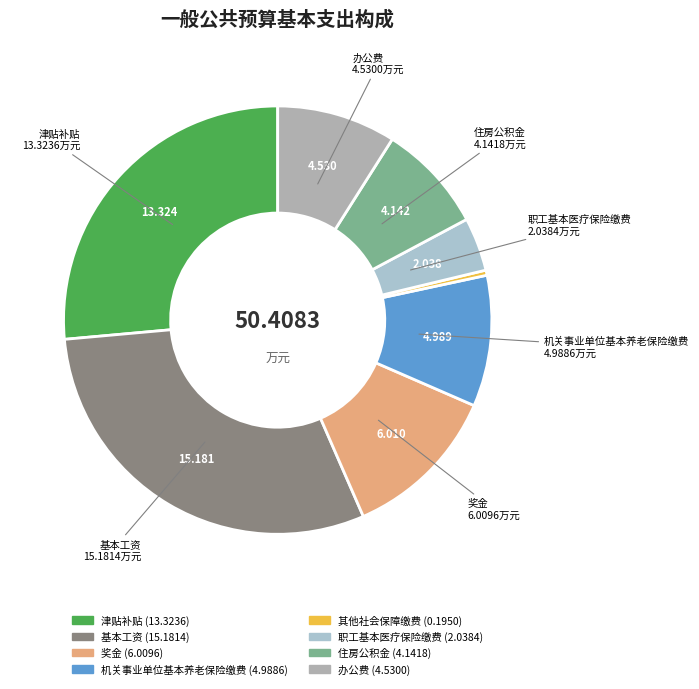

Count the number of slices in the pie.

8